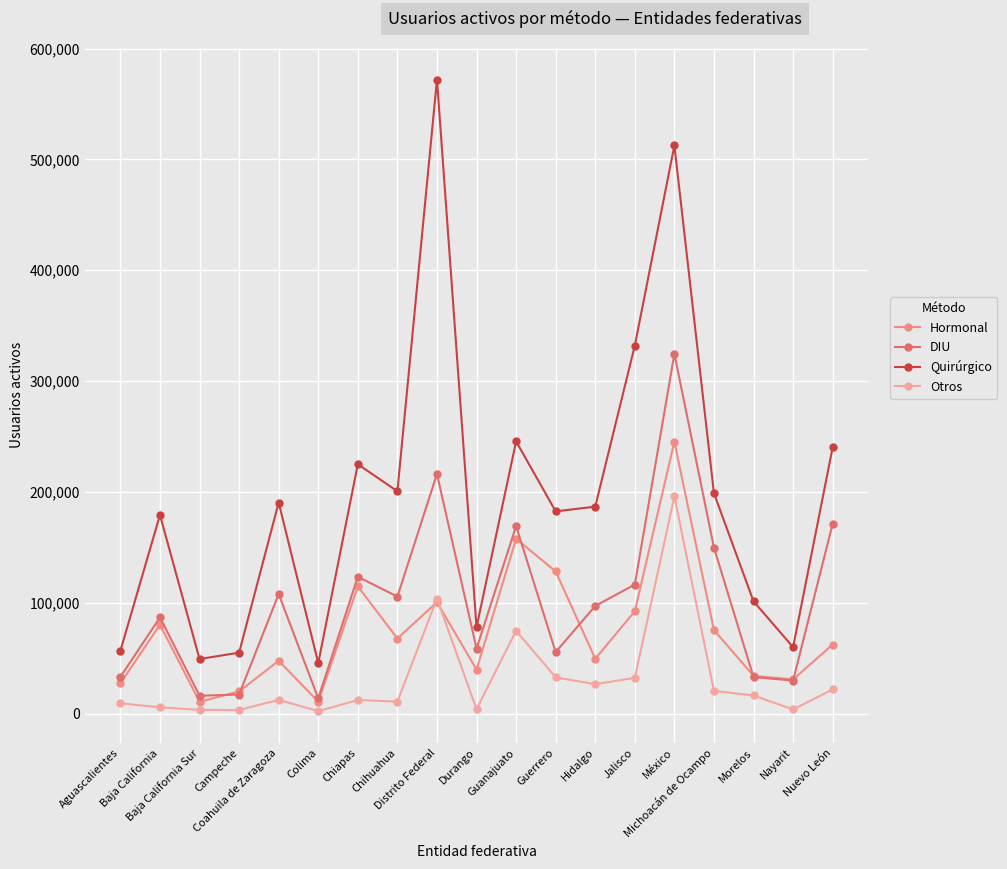

What is the label of the 7th point from the left?

Chiapas